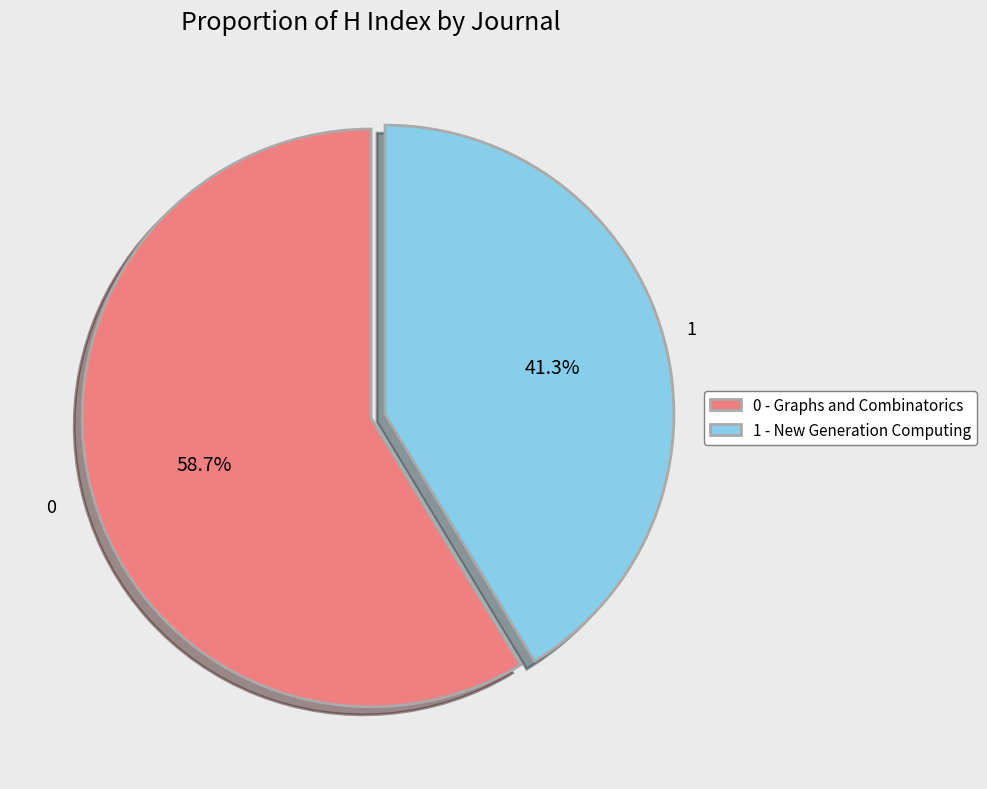

What is the total percentage of 0 - Graphs and Combinatorics and 1 - New Generation Computing?

100.0%